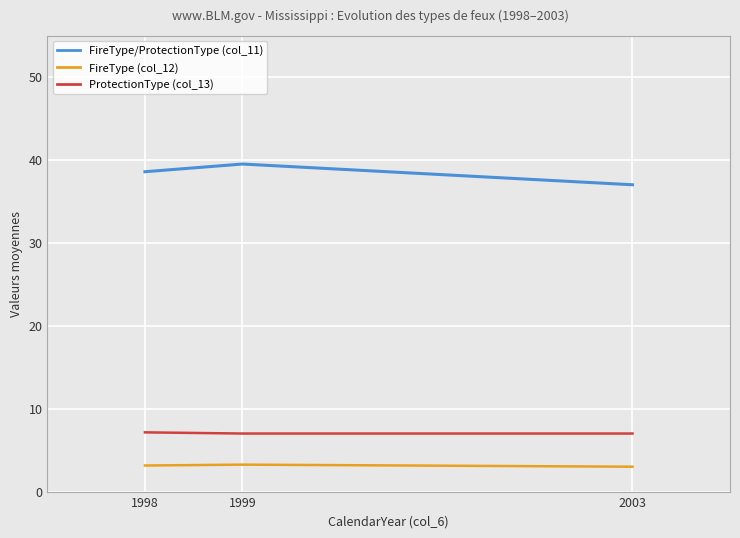

What is the greatest value displayed?

39.5